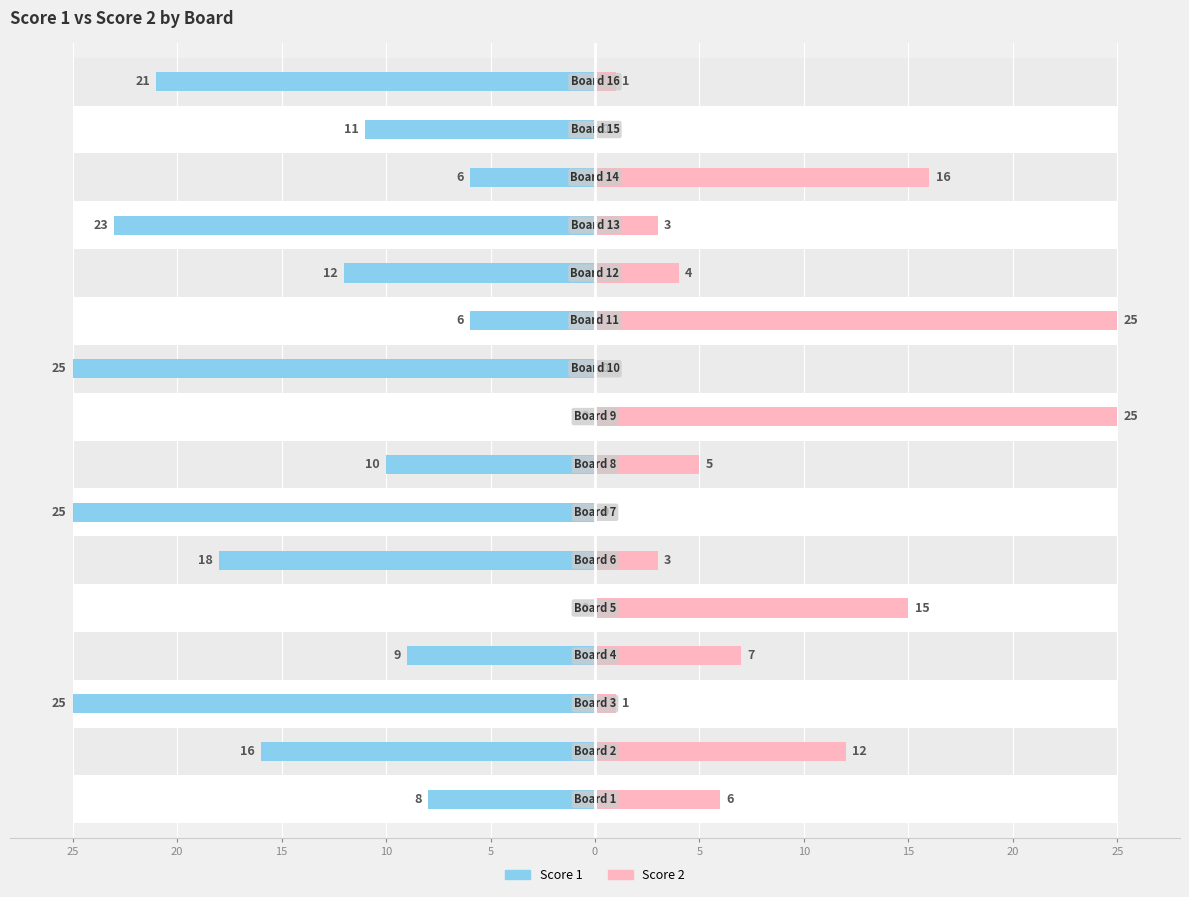

What is the difference between the second highest and second lowest values in the Score 1 series?

25